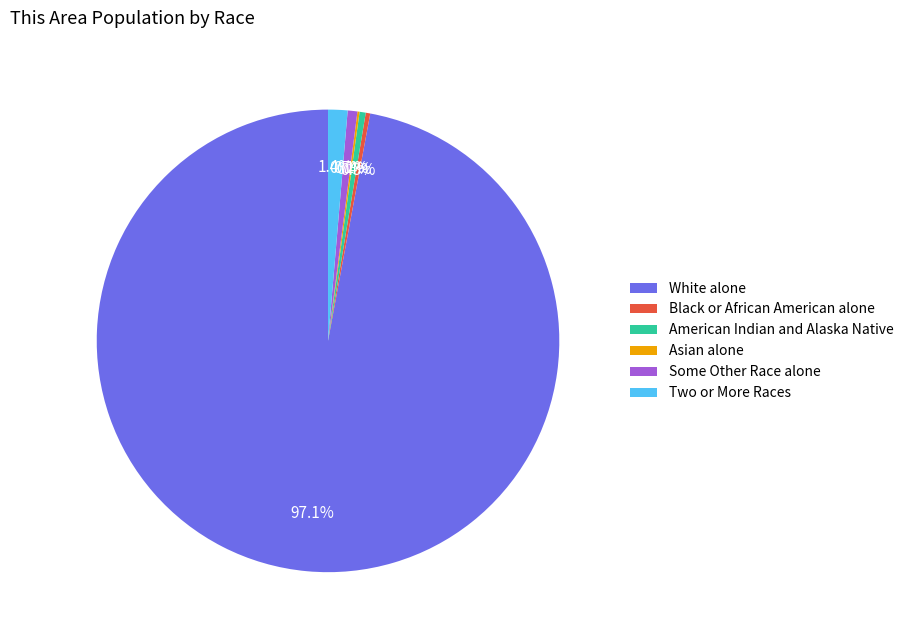

What percentage do Black or African American alone and American Indian and Alaska Native together represent?

0.7%